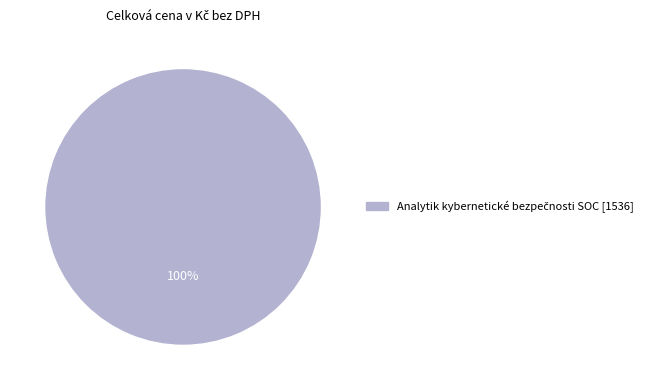

Does any single category account for the majority?

Yes